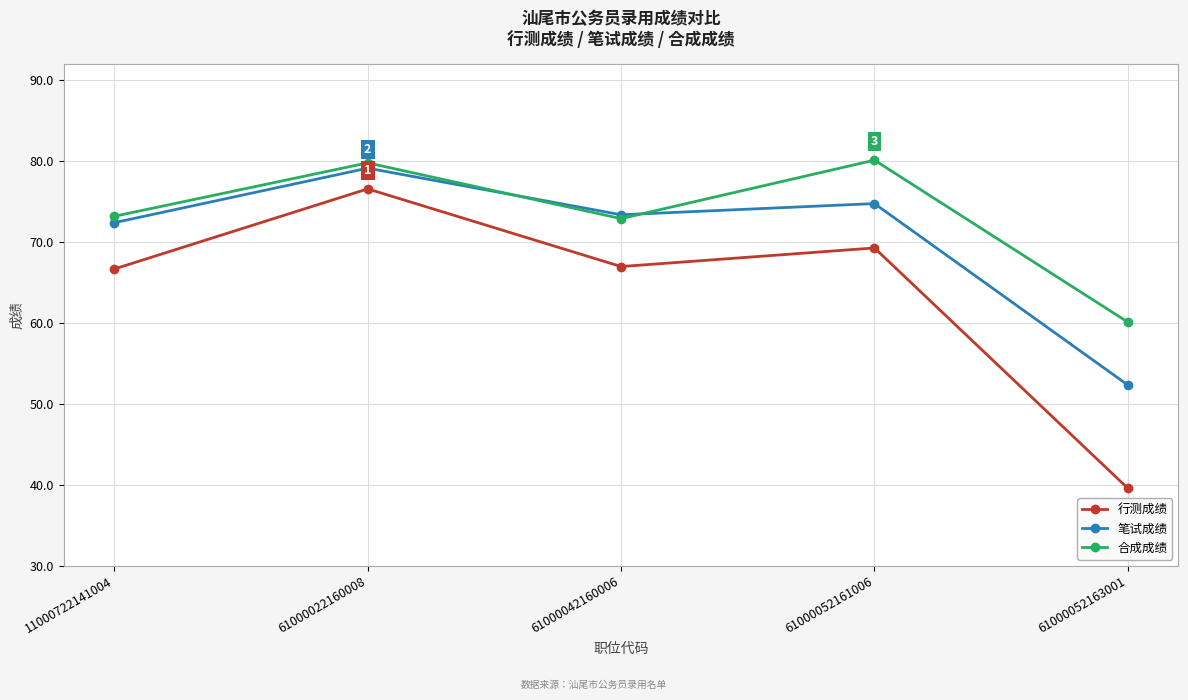

At which category is the sum across all series the highest?

61000022160008